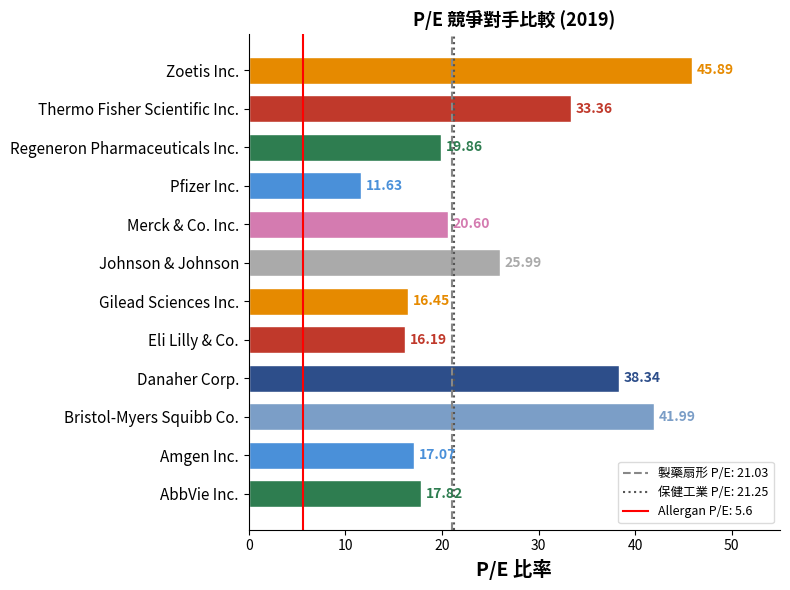

What is the change in value from Bristol-Myers Squibb Co. to Johnson & Johnson?

-16.0